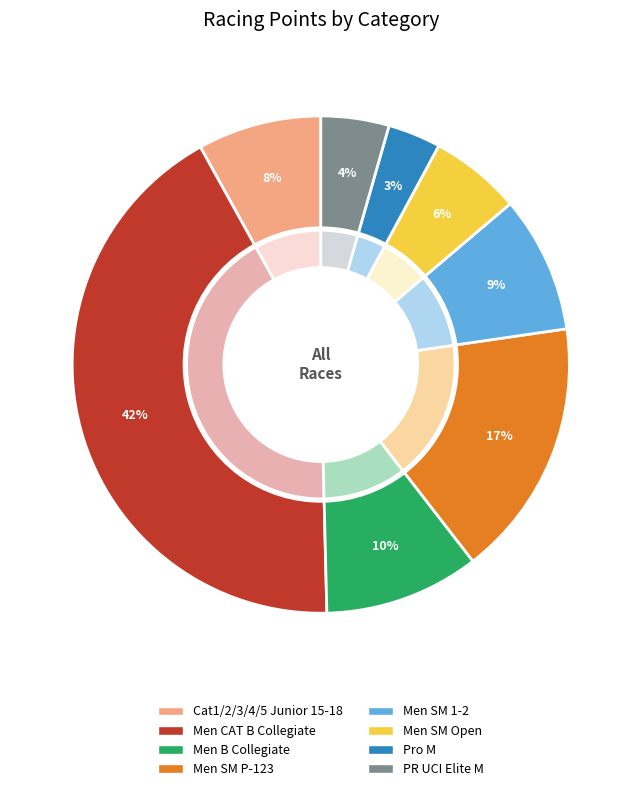

What is the smallest slice in the pie chart?

Pro M